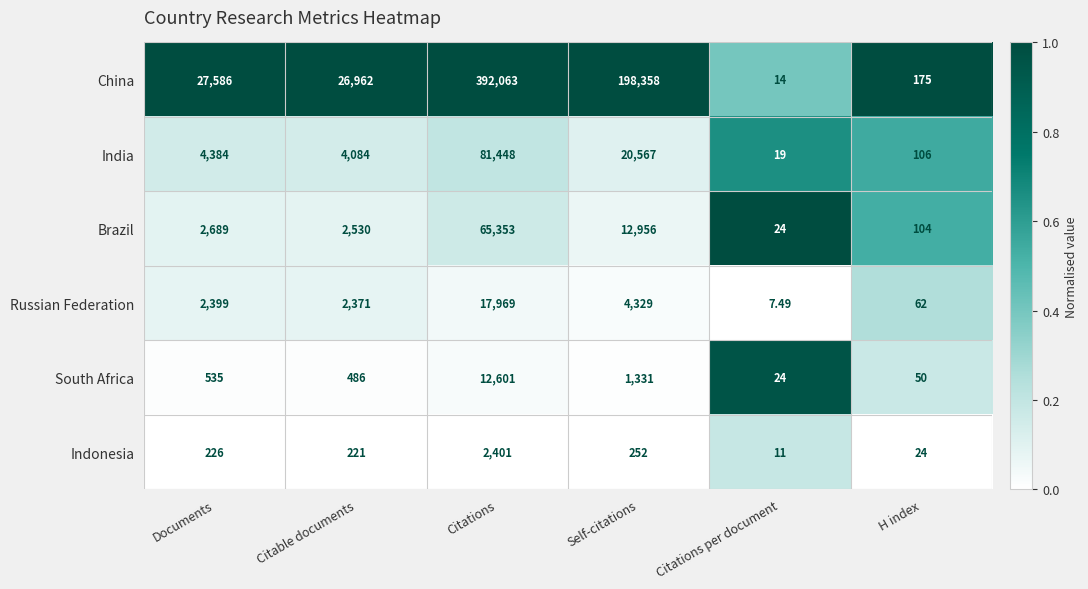

Where is South Africa nearest to the value 6312?

Self-citations